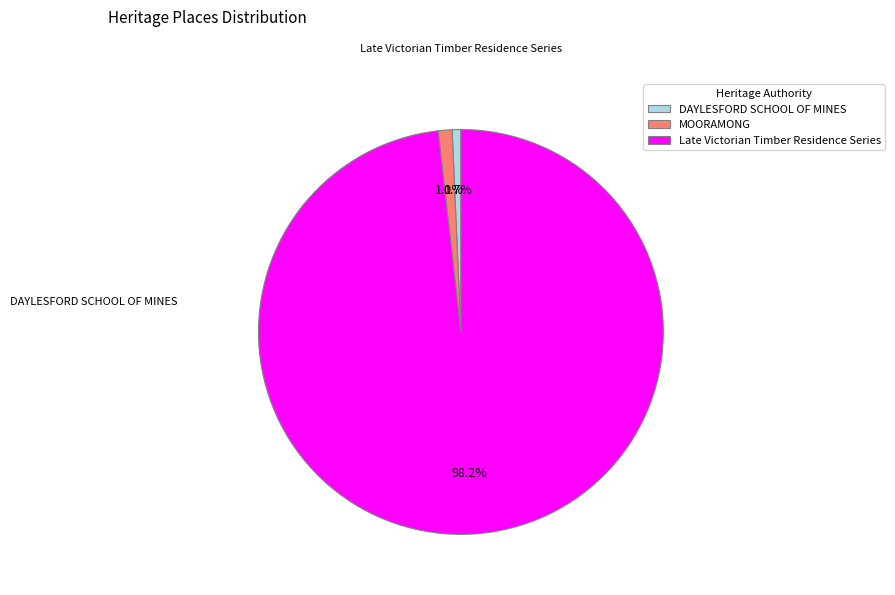

Rank the categories by value from lowest to highest.

DAYLESFORD SCHOOL OF MINES, MOORAMONG, Late Victorian Timber Residence Series